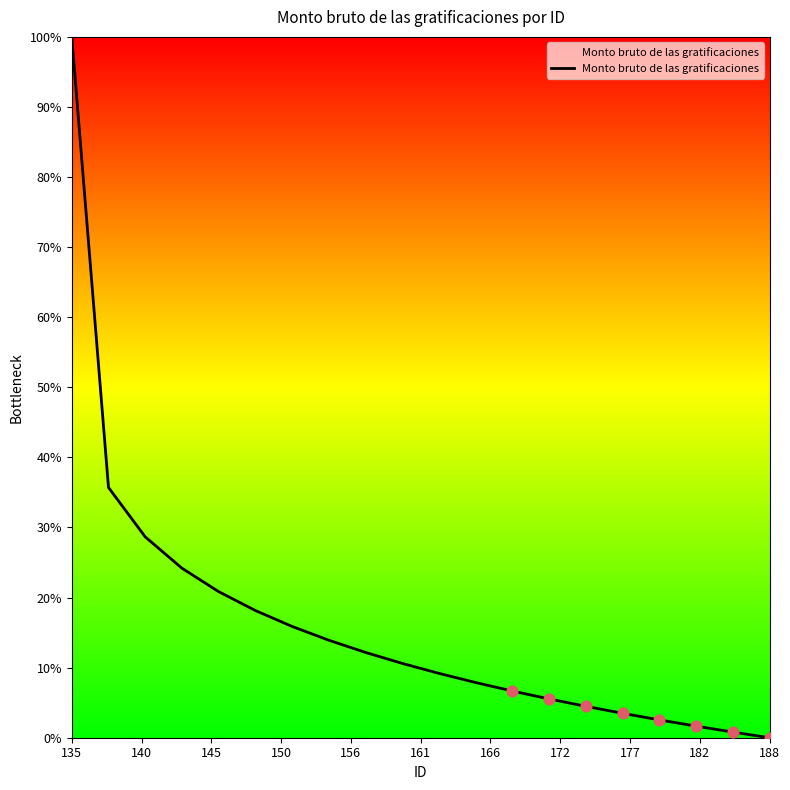

What is the difference between the maximum and minimum values?

100.0